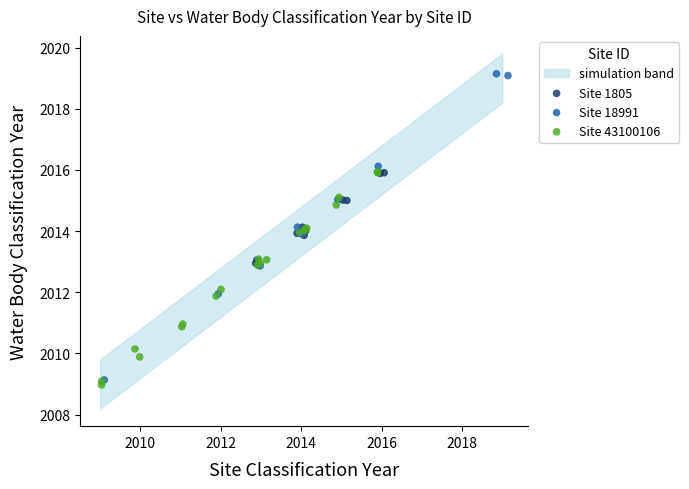

Which series contains the highest Y value?

Site 18991